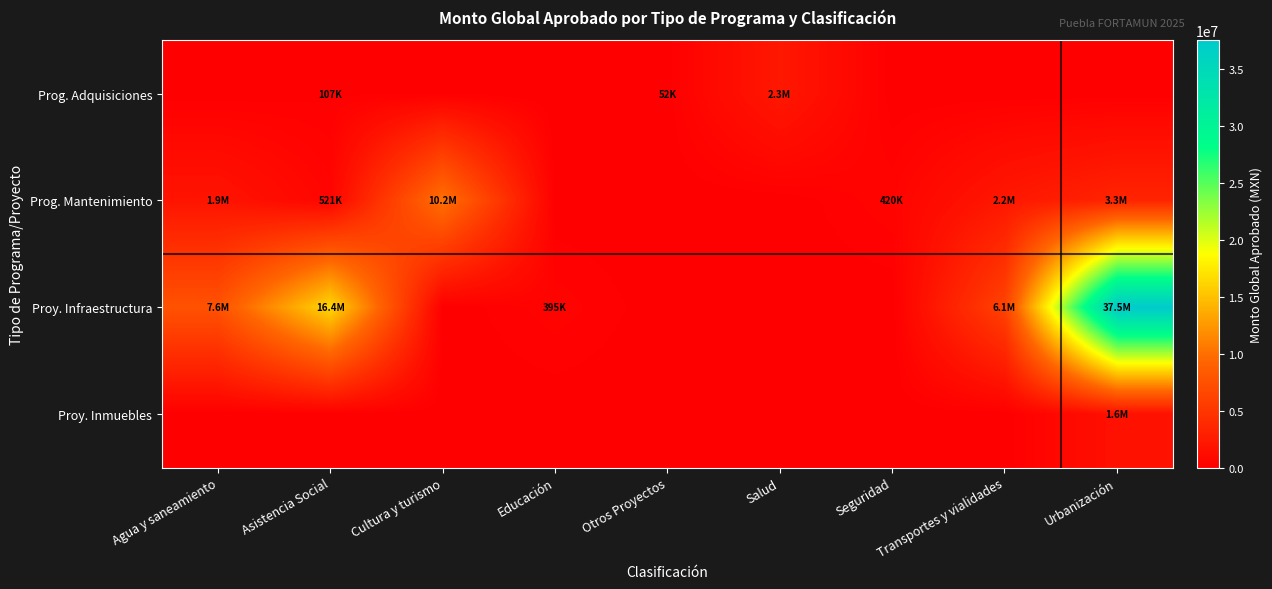

Reading left to right, extract all data points from this chart.

Prog. Adquisiciones: Agua y saneamiento=0.0	Asistencia Social=107142.3	Cultura y turismo=0.0	Educación=0.0	Otros Proyectos=52500.0	Salud=2250669.5	Seguridad=0.0	Transportes y vialidades=0.0	Urbanización=0.0
Prog. Mantenimiento: Agua y saneamiento=1914714.1	Asistencia Social=521106.5	Cultura y turismo=10192621.1	Educación=0.0	Otros Proyectos=0.0	Salud=0.0	Seguridad=420128.8	Transportes y vialidades=2217339.1	Urbanización=3344063.1
Proy. Infraestructura: Agua y saneamiento=7616464.8	Asistencia Social=16439467.7	Cultura y turismo=0.0	Educación=394667.0	Otros Proyectos=0.0	Salud=0.0	Seguridad=0.0	Transportes y vialidades=6149027.4	Urbanización=37534313.9
Proy. Inmuebles: Agua y saneamiento=0.0	Asistencia Social=0.0	Cultura y turismo=0.0	Educación=0.0	Otros Proyectos=0.0	Salud=0.0	Seguridad=0.0	Transportes y vialidades=0.0	Urbanización=1634511.6